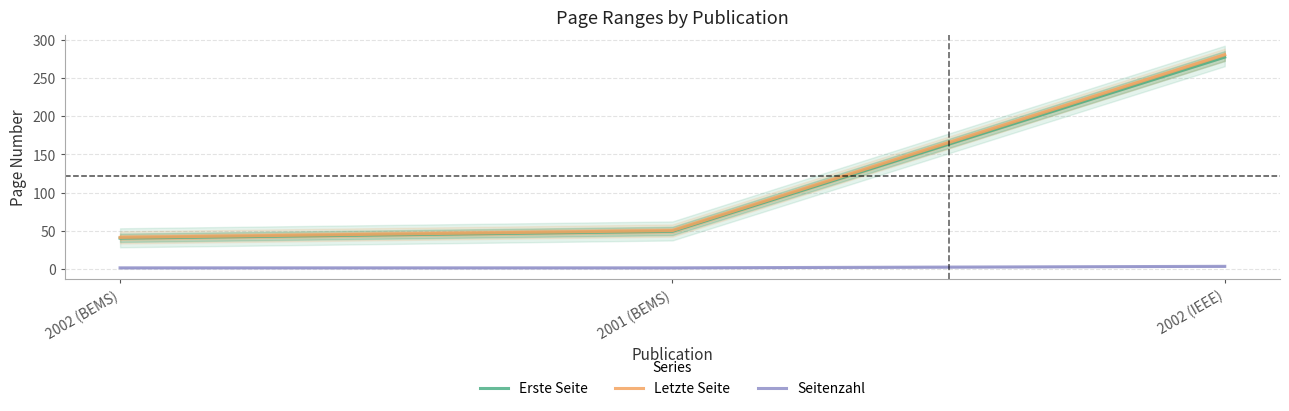

Reading left to right, extract all data points from this chart.

Erste Seite: 40	49	278
Letzte Seite: 41	50	281
Seitenzahl: 1	1	3